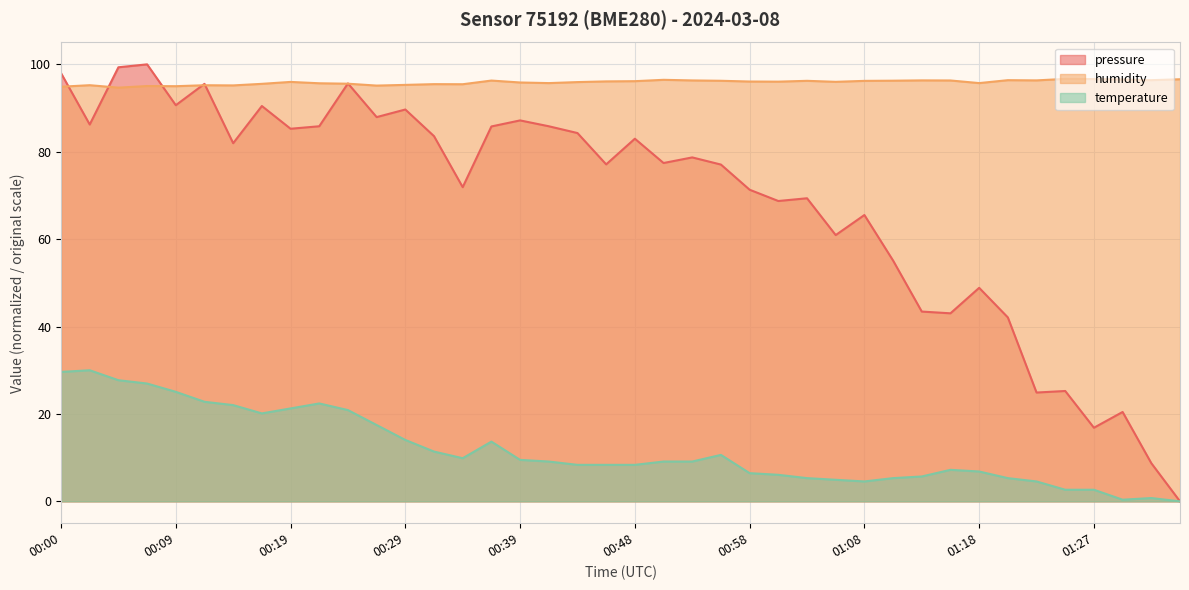

Read the temperature value at 01:13.

5.7